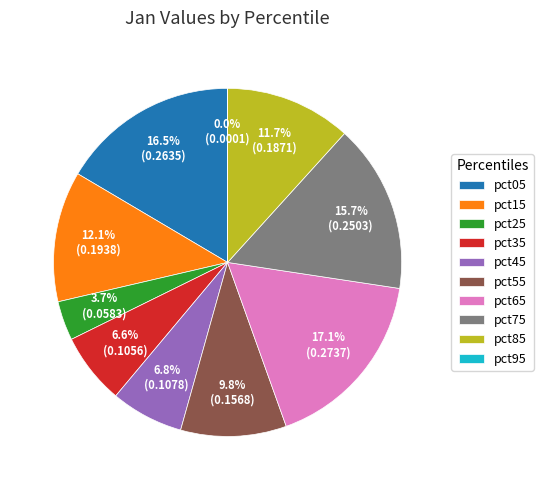

Is there any slice that represents more than half of the pie?

No